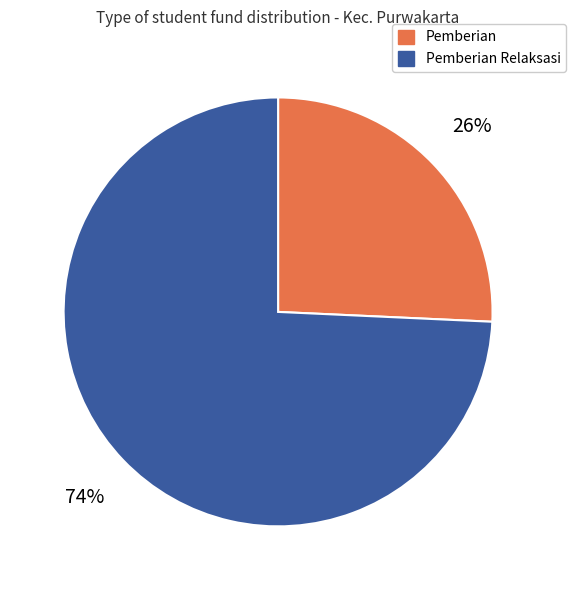

Is there a majority slice in this chart?

Yes